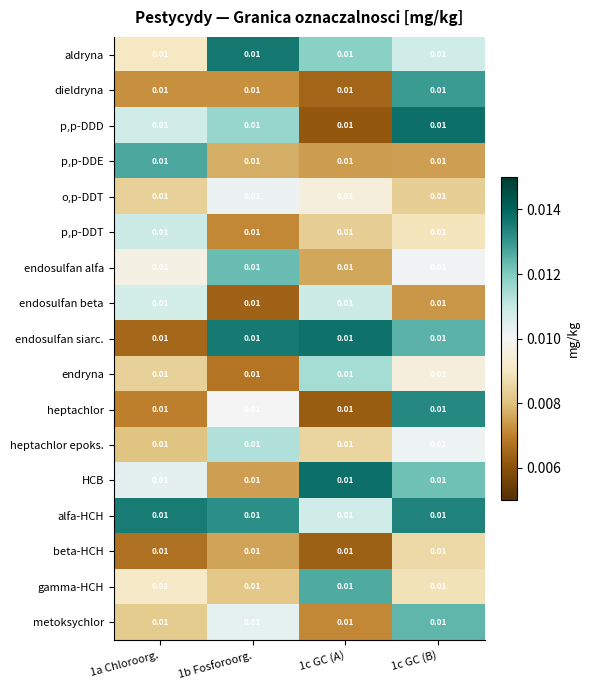

At 1c GC (A), list the series in order from smallest to largest.

p,p-DDD, heptachlor, beta-HCH, dieldryna, metoksychlor, p,p-DDE, endosulfan alfa, p,p-DDT, heptachlor epoks., o,p-DDT, alfa-HCH, endosulfan beta, endryna, aldryna, gamma-HCH, endosulfan siarc., HCB